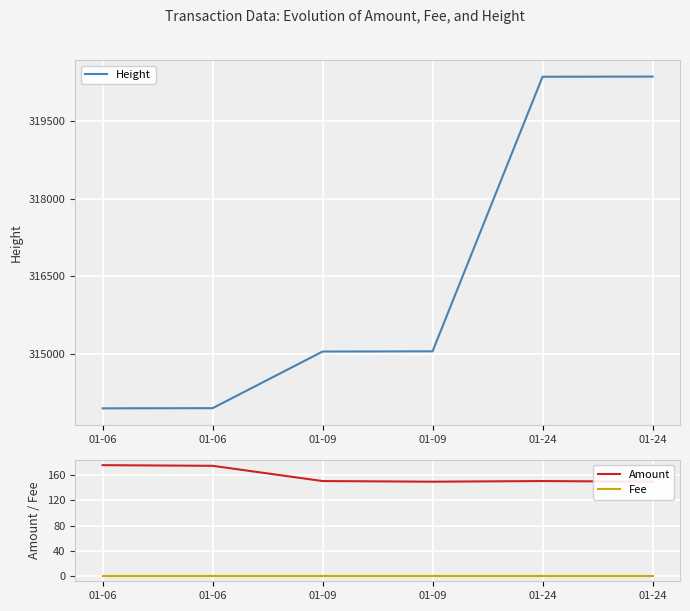

What is the value of the Height point at the 3rd from the left?

315043